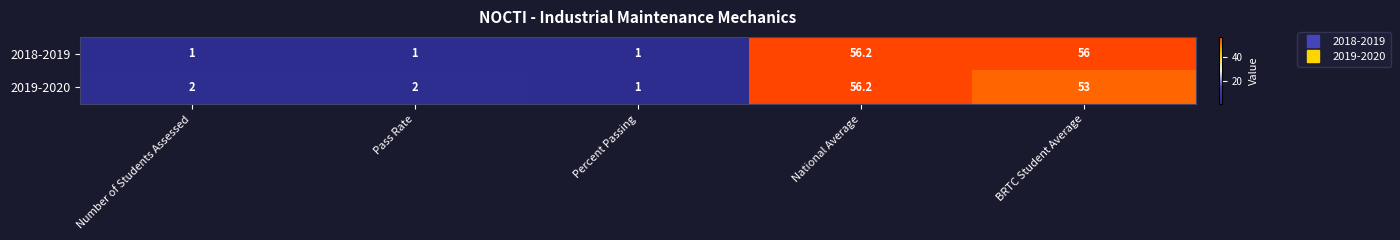

Which category has the highest value in the 2018-2019 series?

National Average